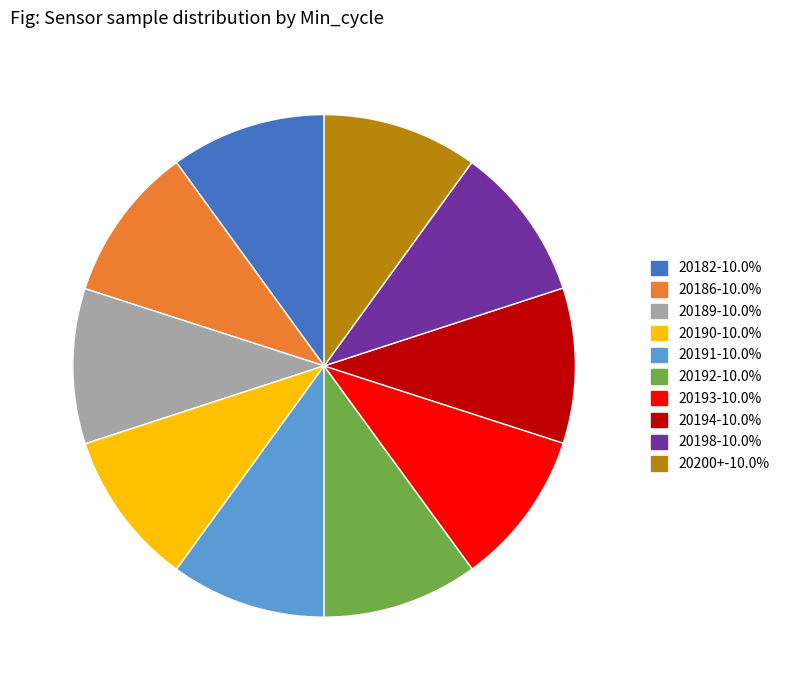

Approximately how many times larger is the value at 20190 compared to 20200+?

1.0